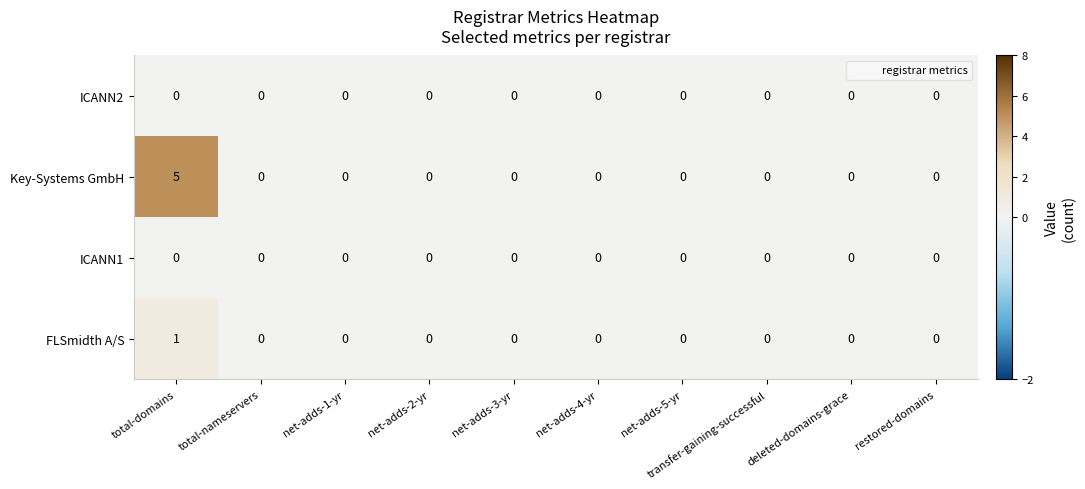

Which series has the largest total across all categories?

Key-Systems GmbH